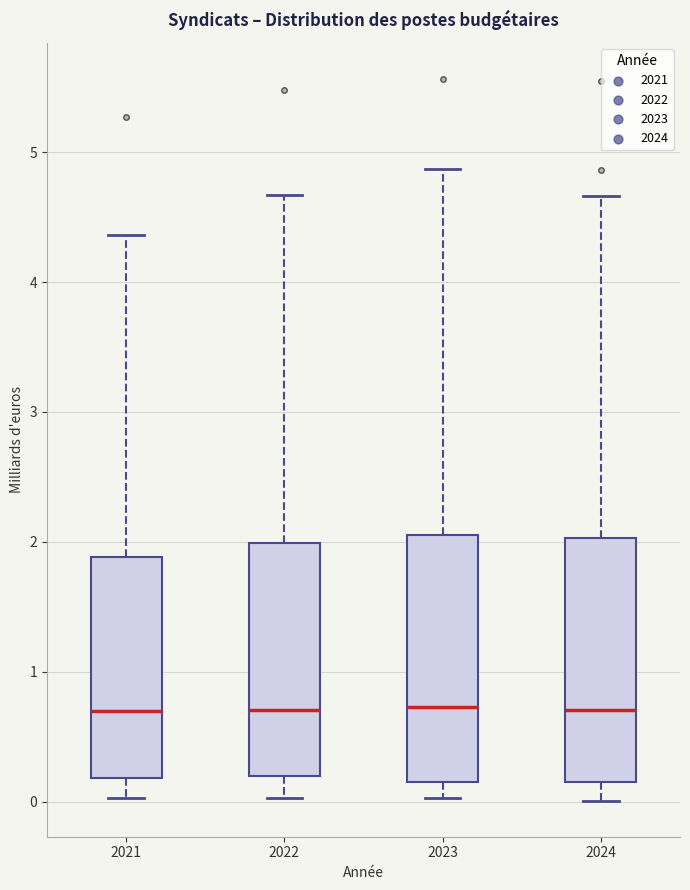

Where does the lower whisker of the box at x = 2022 end on the y-axis? The values are not printed on the chart, so give them approximately, as read against the axis.

0.0